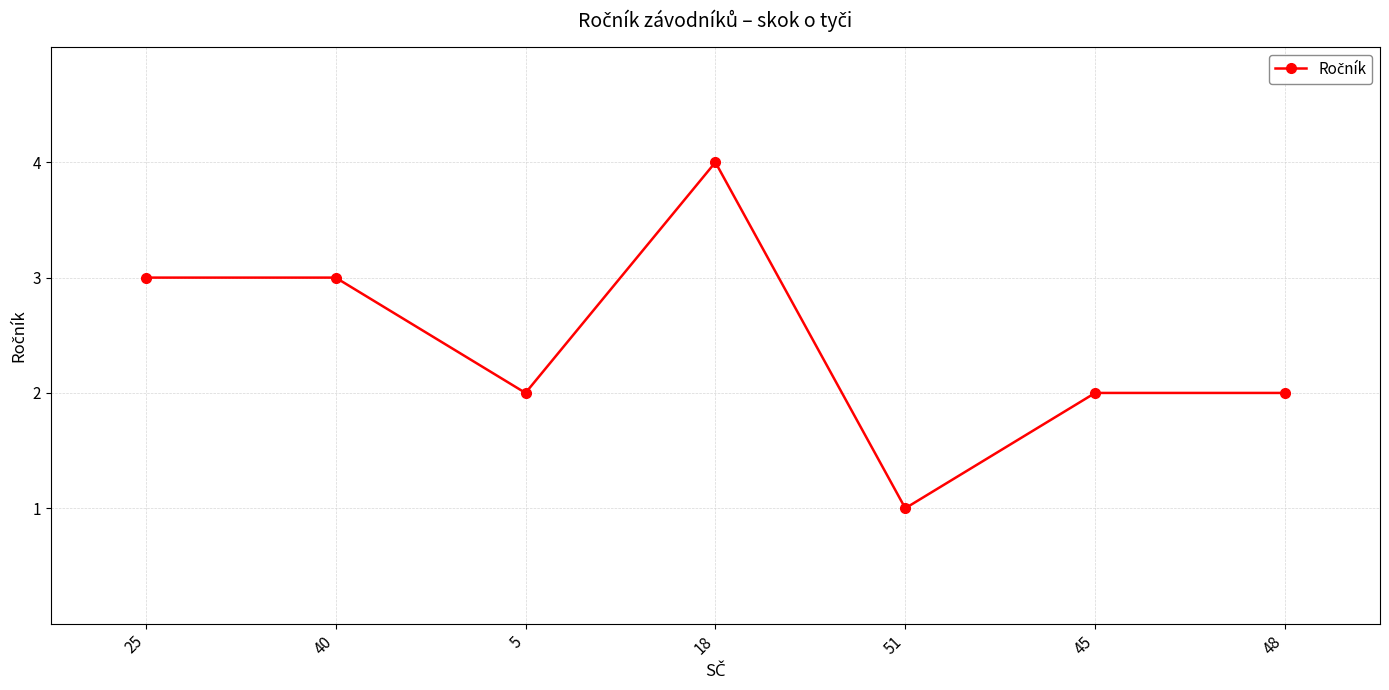

What is the value of the 7th point from the left?

2